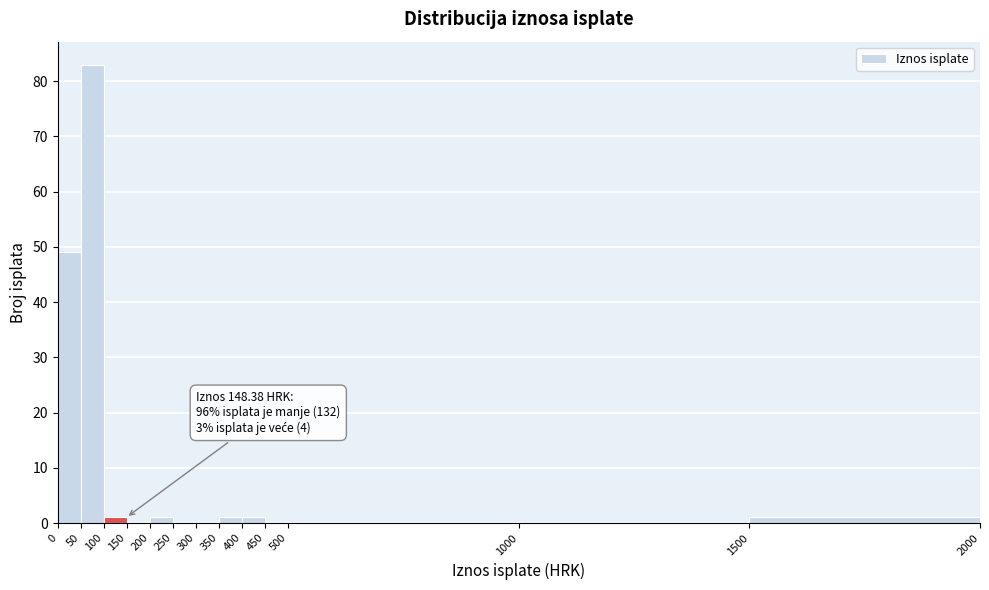

Over which range of the x-axis is the bar tallest?

50 to 100